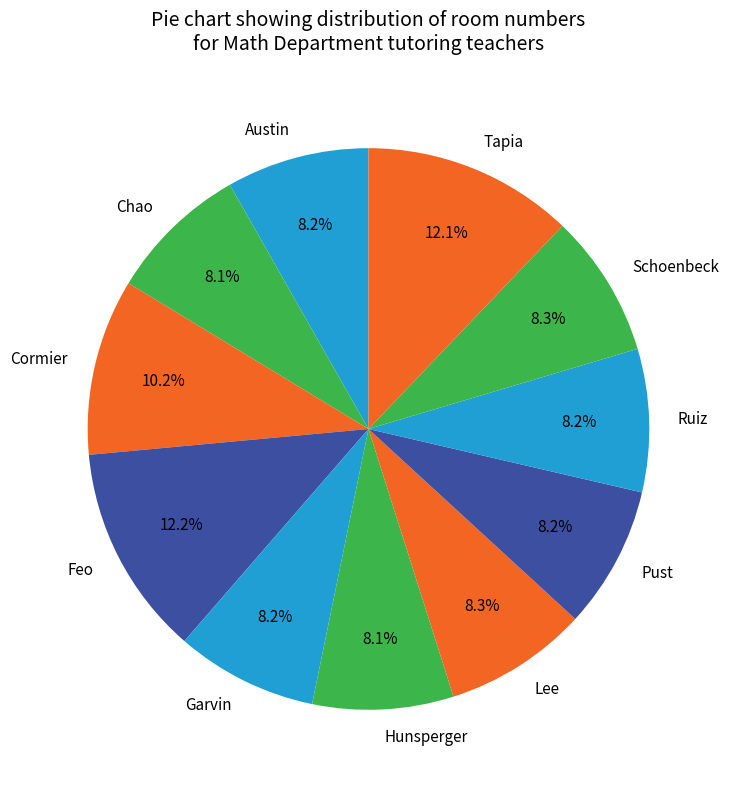

How many segments does this pie chart have?

11